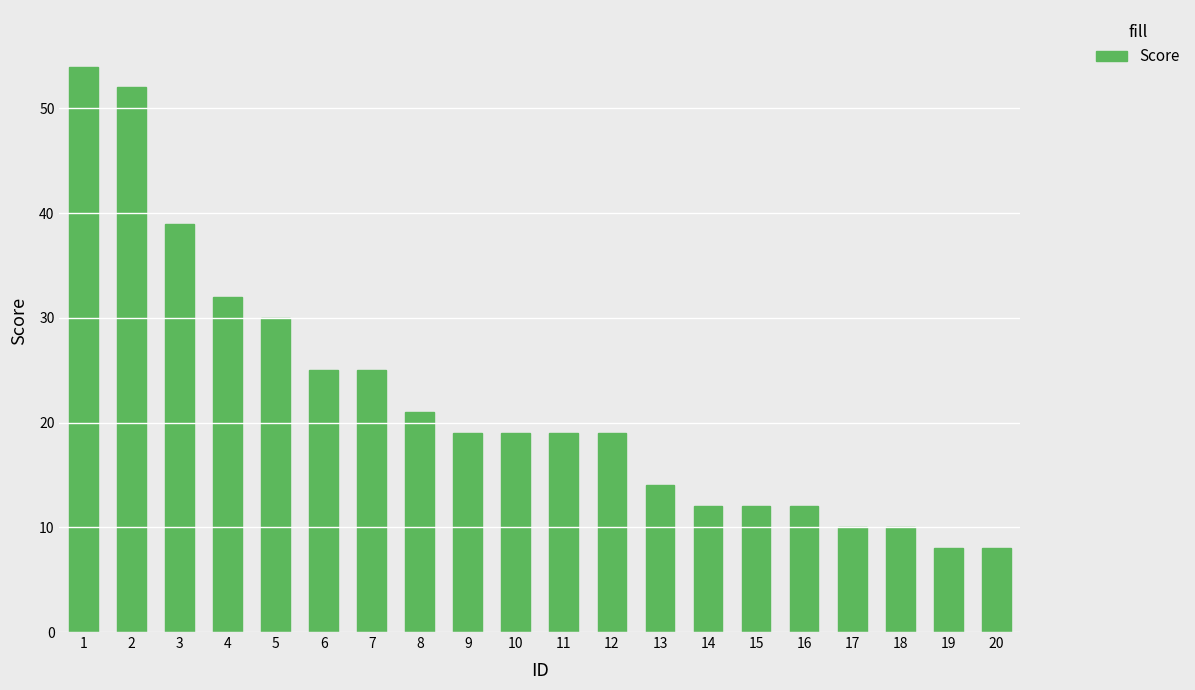

Count the number of data series in this chart.

1